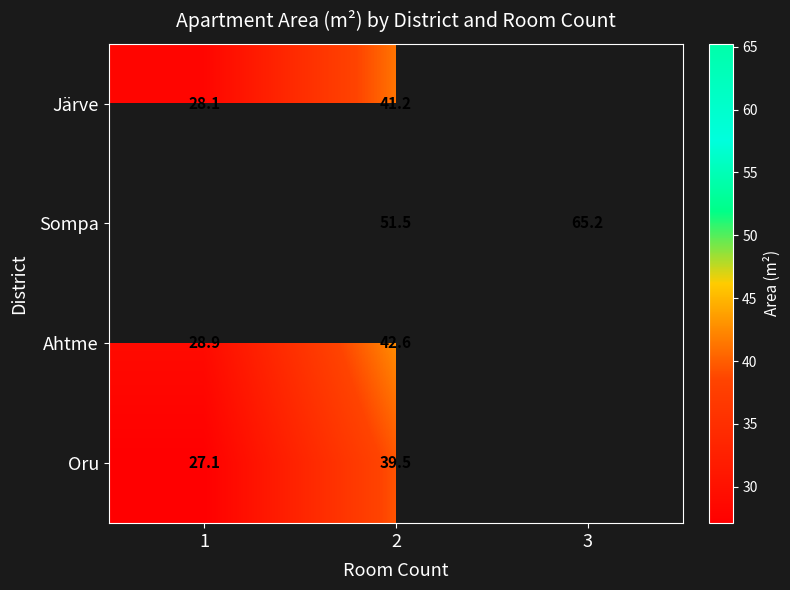

What is the difference between the Sompa values at 2 and 3?

13.7